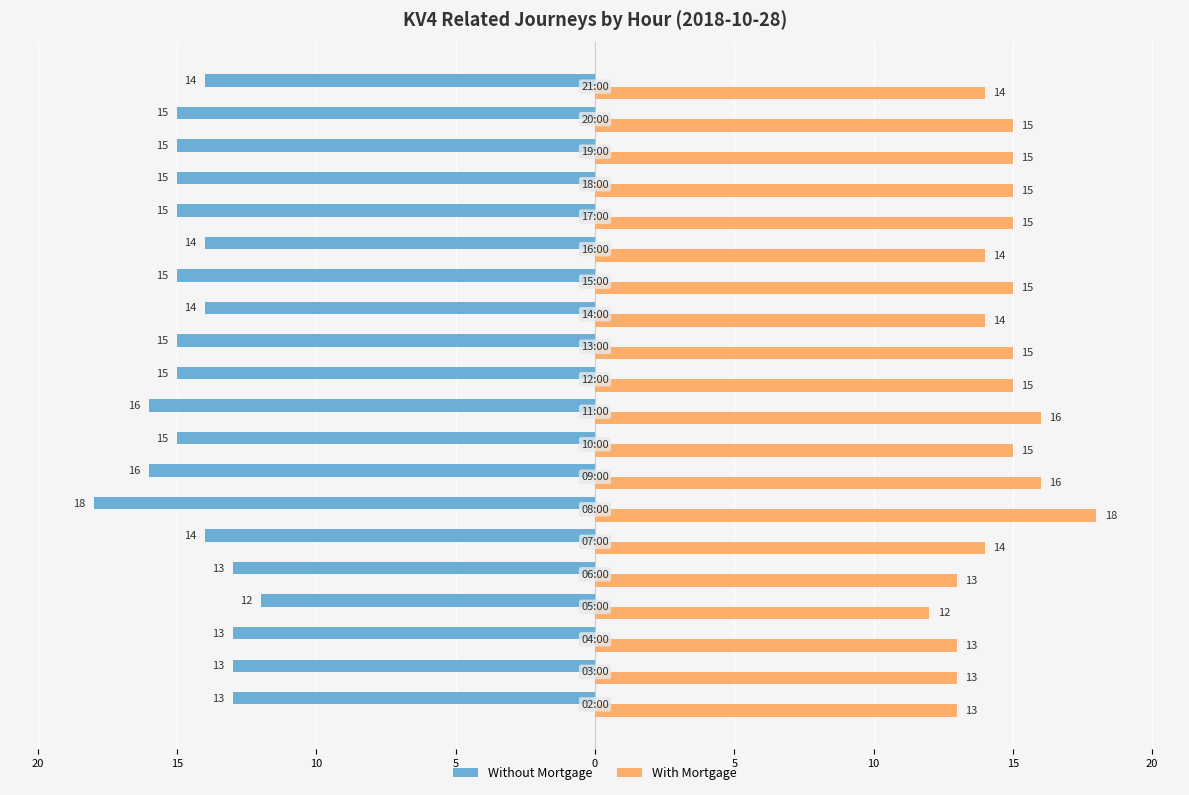

Reading right to left, list all the values displayed in this chart.

Without Mortgage: -14	-15	-15	-15	-15	-14	-15	-14	-15	-15	-16	-15	-16	-18	-14	-13	-12	-13	-13	-13
With Mortgage: 14	15	15	15	15	14	15	14	15	15	16	15	16	18	14	13	12	13	13	13